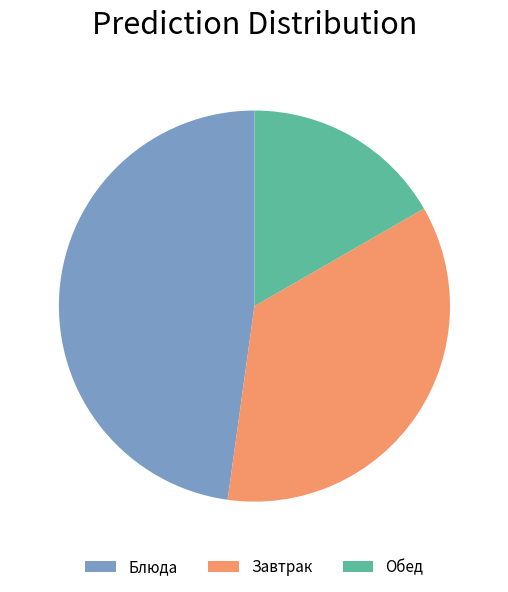

Does any single category account for the majority?

No